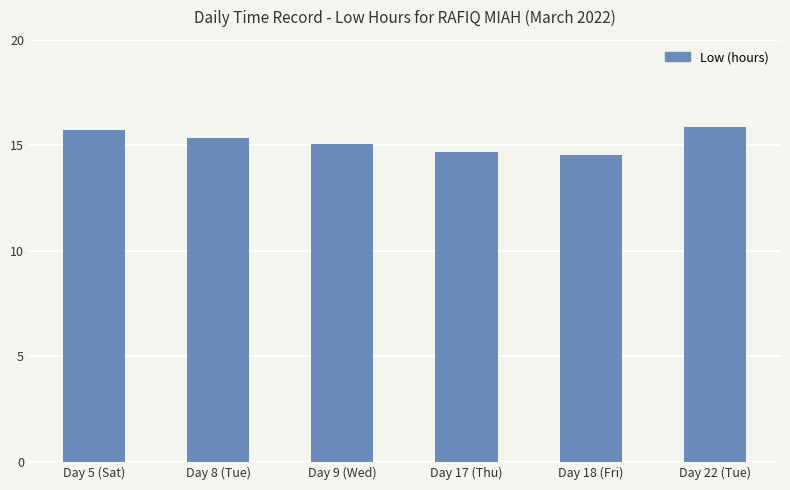

True or false: the data shows 14.7 at Day 17 (Thu).

True